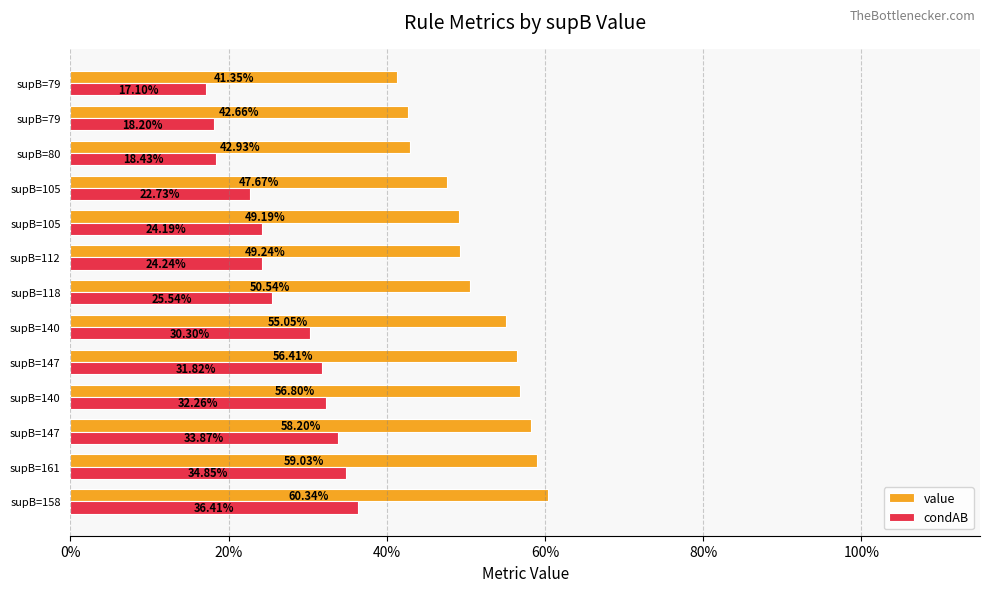

How many series are shown in this chart?

2